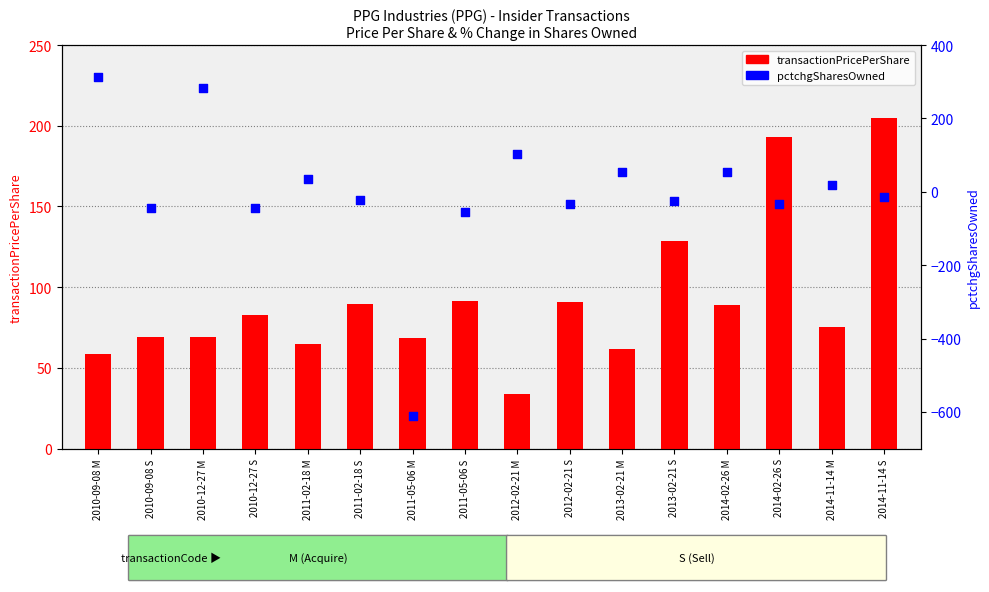

What is the total value across all series at 2010-12-27 S?

39.9